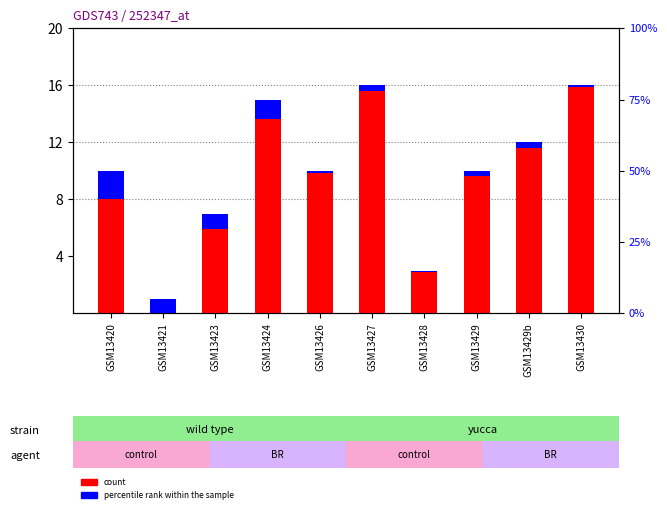

At how many categories does at least one series exceed 10?

4